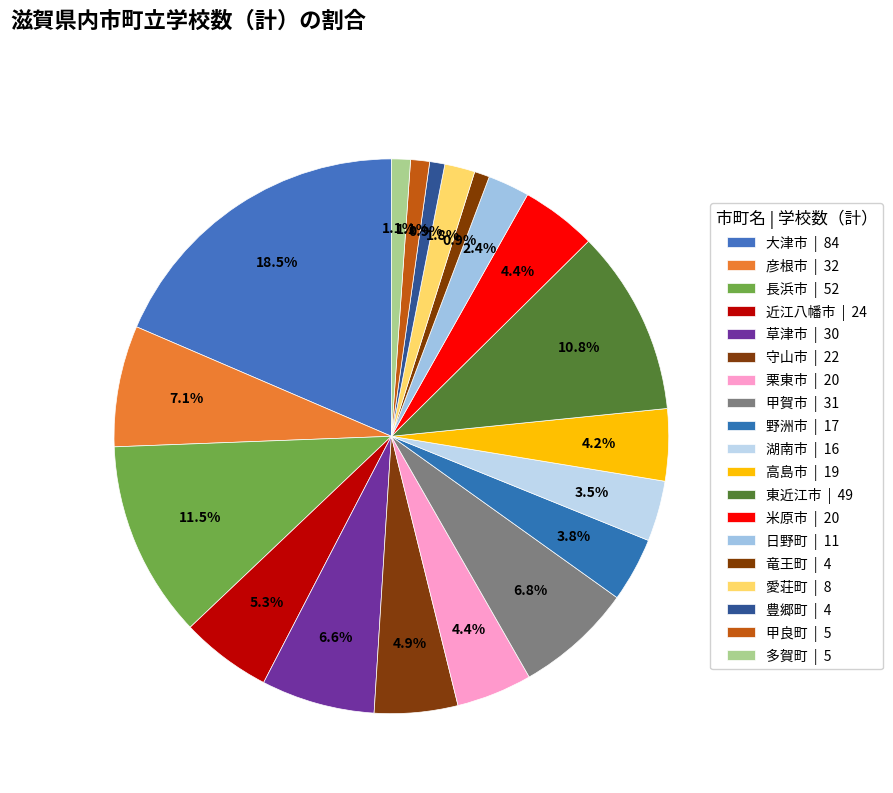

How many segments does this pie chart have?

19